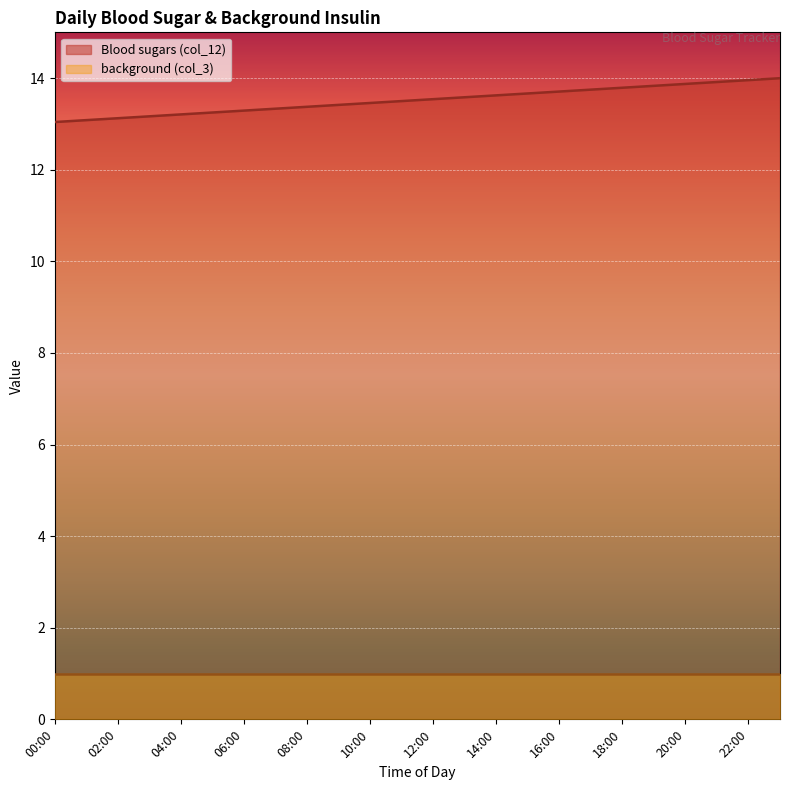

Where is the data nearest to the value 13?

00:00